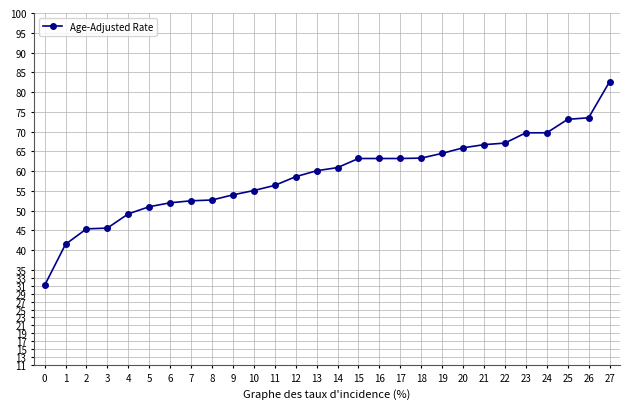

Count the number of categories in the chart.

28